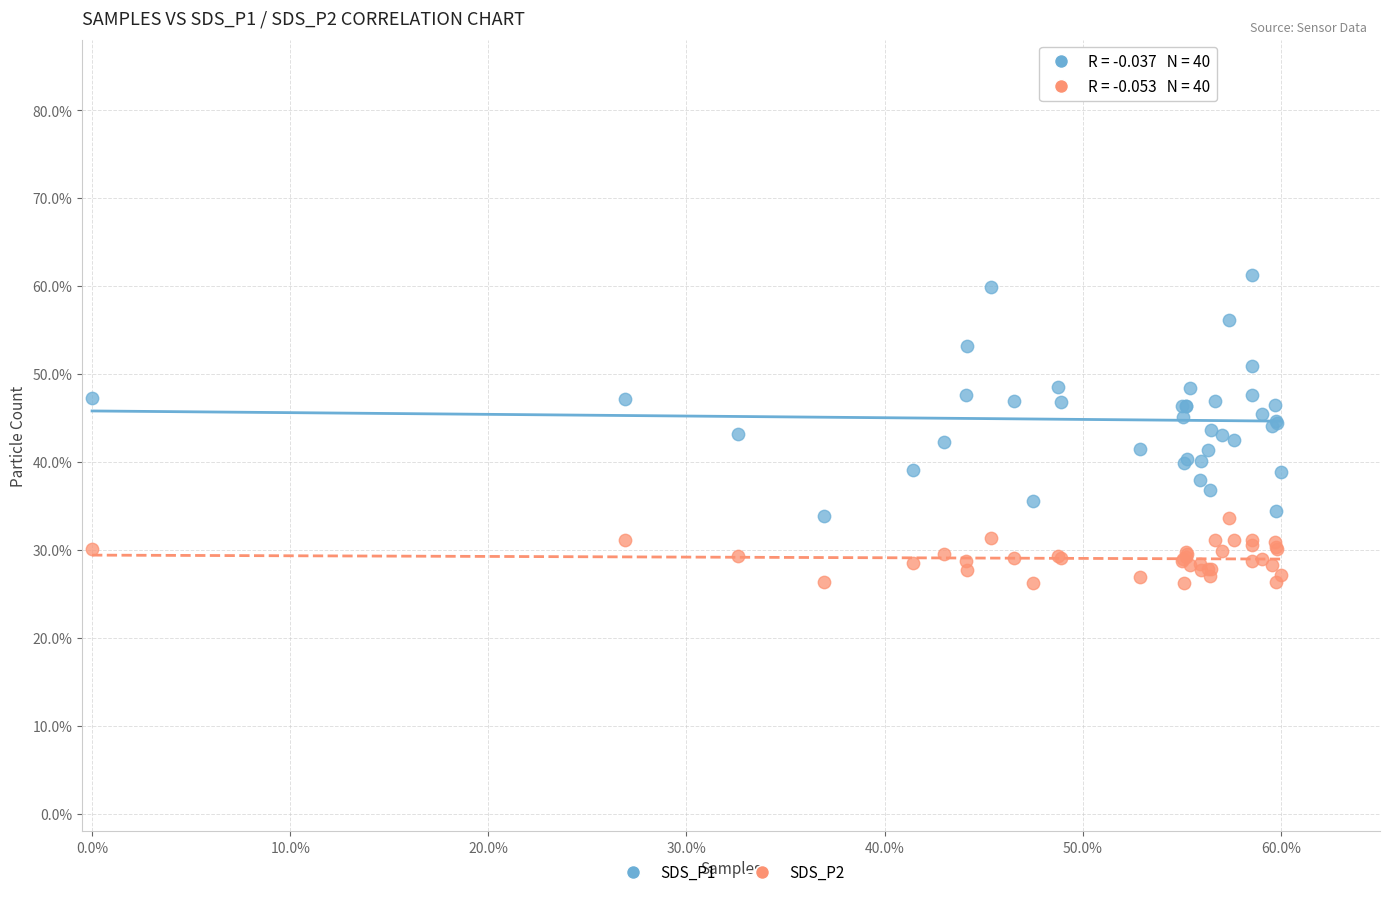

Which series reaches the minimum Y coordinate?

SDS_P2